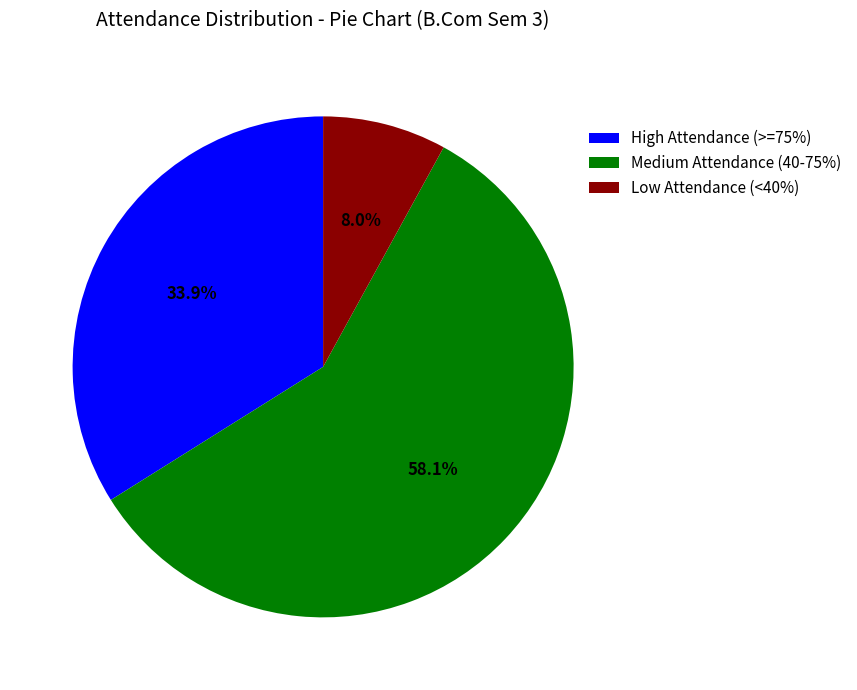

How many slices are in this pie chart?

3